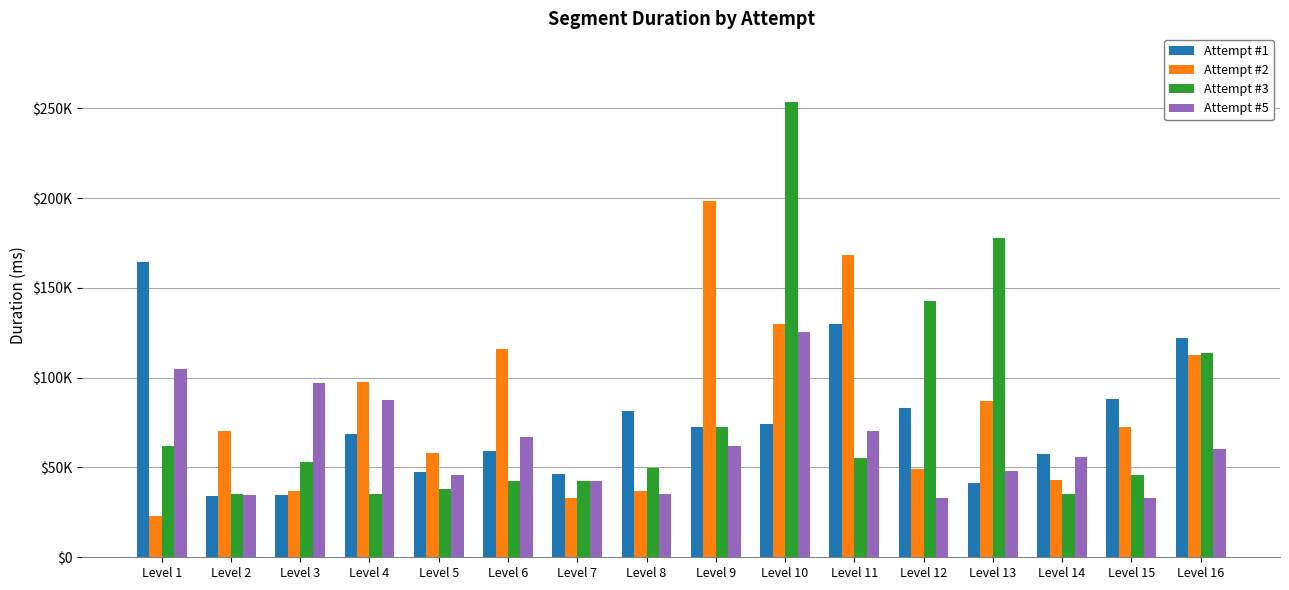

Does the chart contain stacked bars?

No